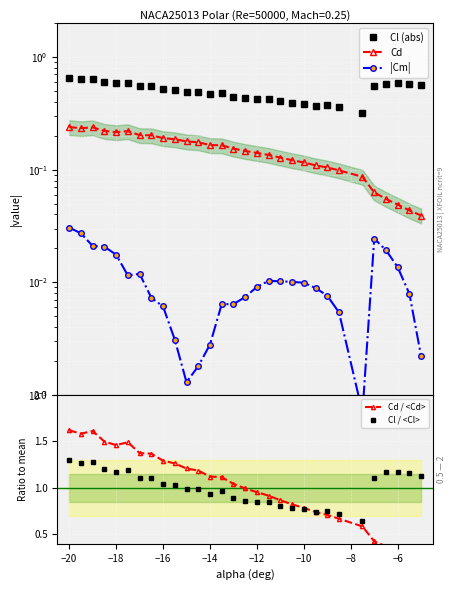

What are all the series names shown in the legend?

Cl (abs), Cd, |Cm|, Cd / <Cd>, Cl / <Cl>